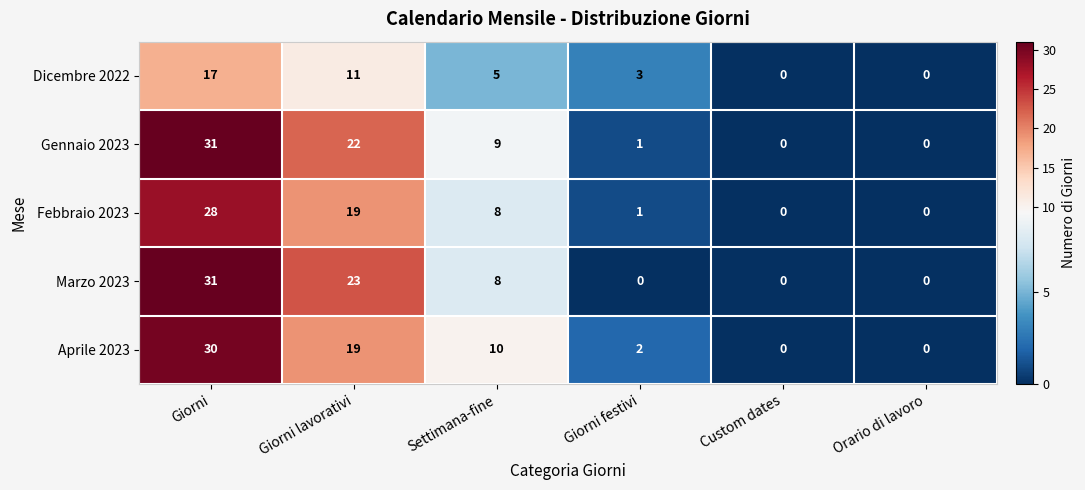

What is the maximum value shown in the chart?

31